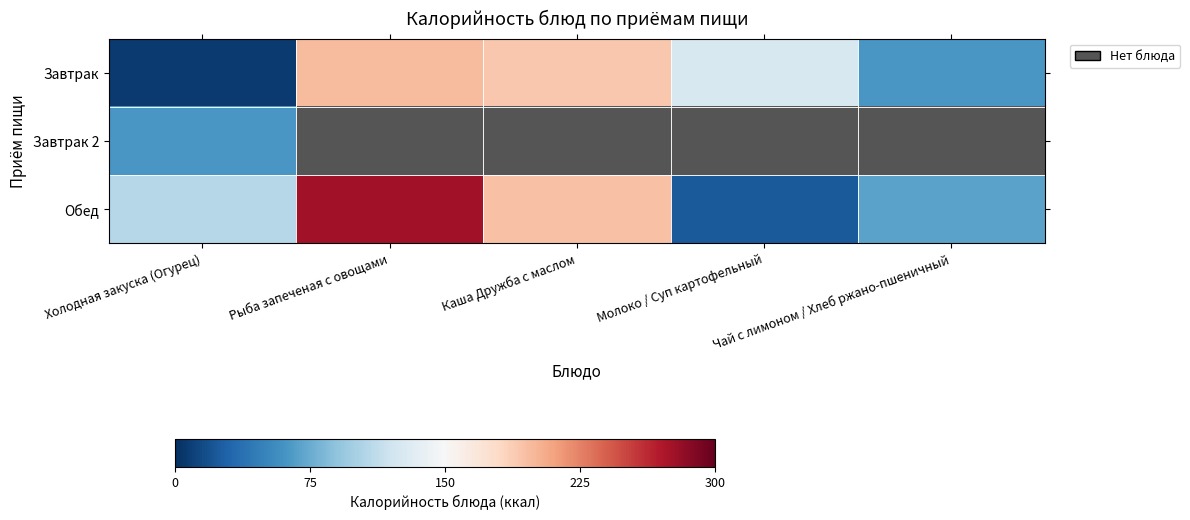

At which category is the sum across all series the highest?

Рыба запеченая с овощами